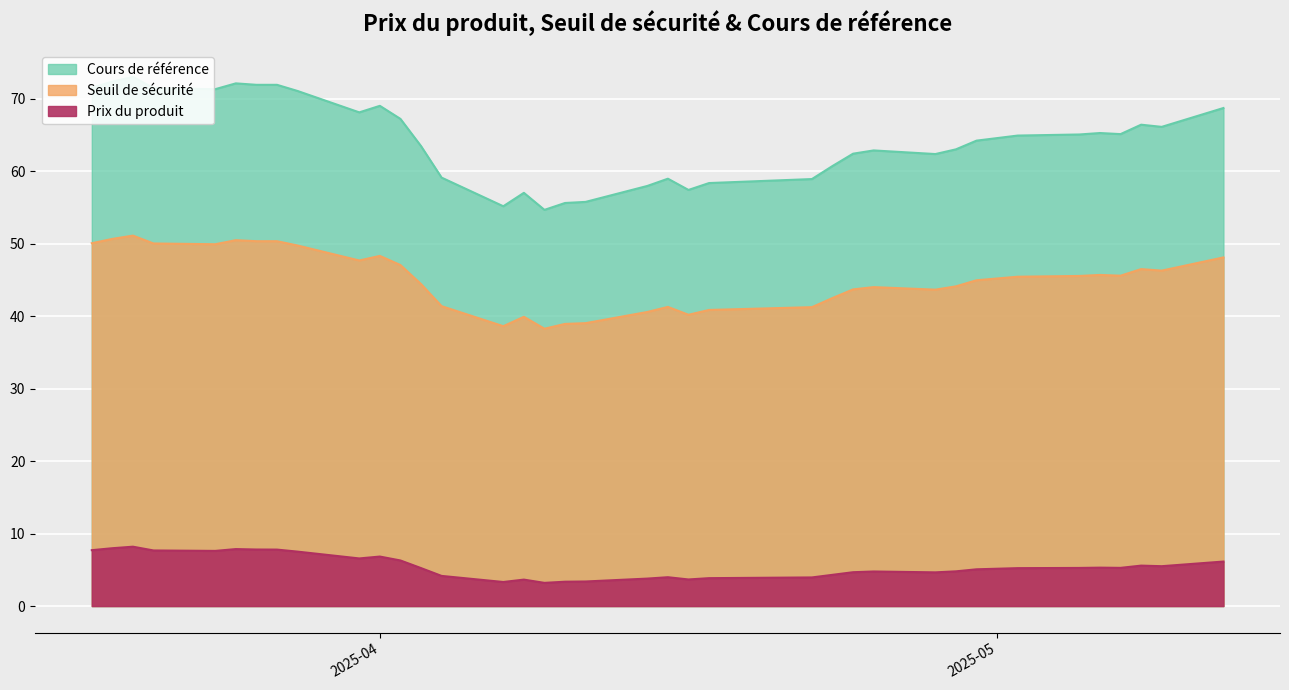

In Seuil de sécurité, how many points are lower than both neighbors (excluding endpoints)?

8